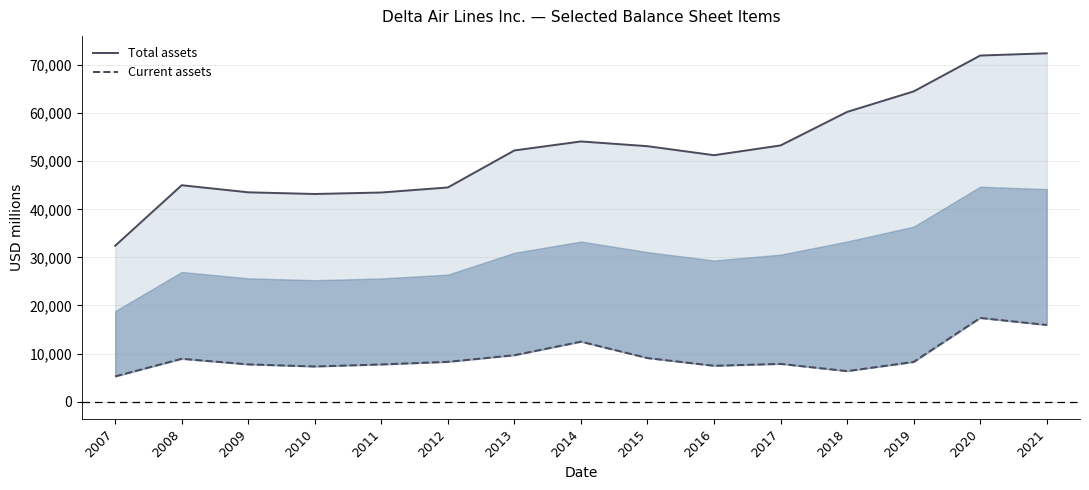

How many interior local valleys does the Current assets series have?

3